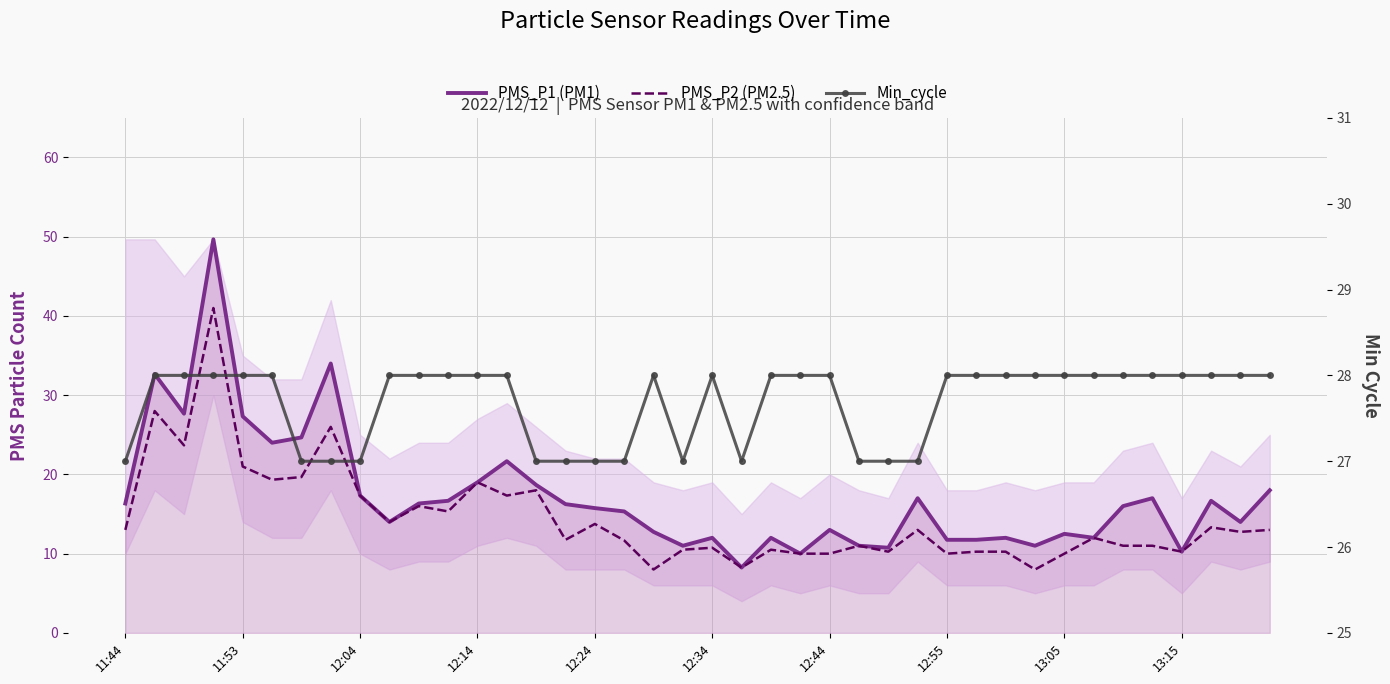

Which series has the largest total across all categories?

Min_cycle